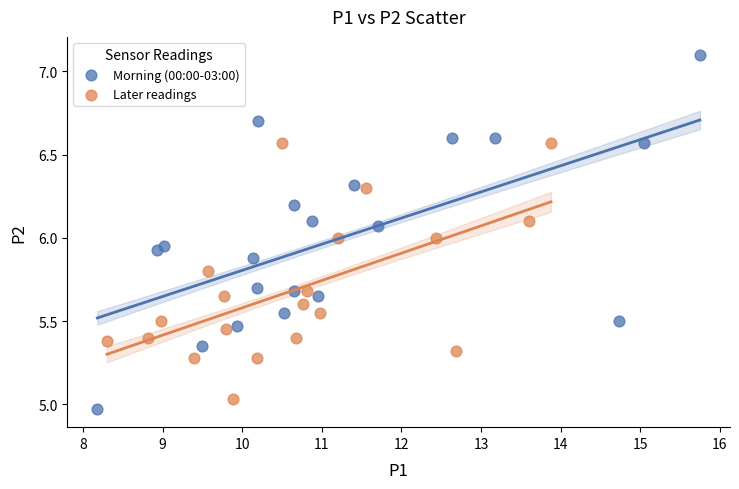

What are all the series names shown in the legend?

Morning (00:00-03:00), Later readings